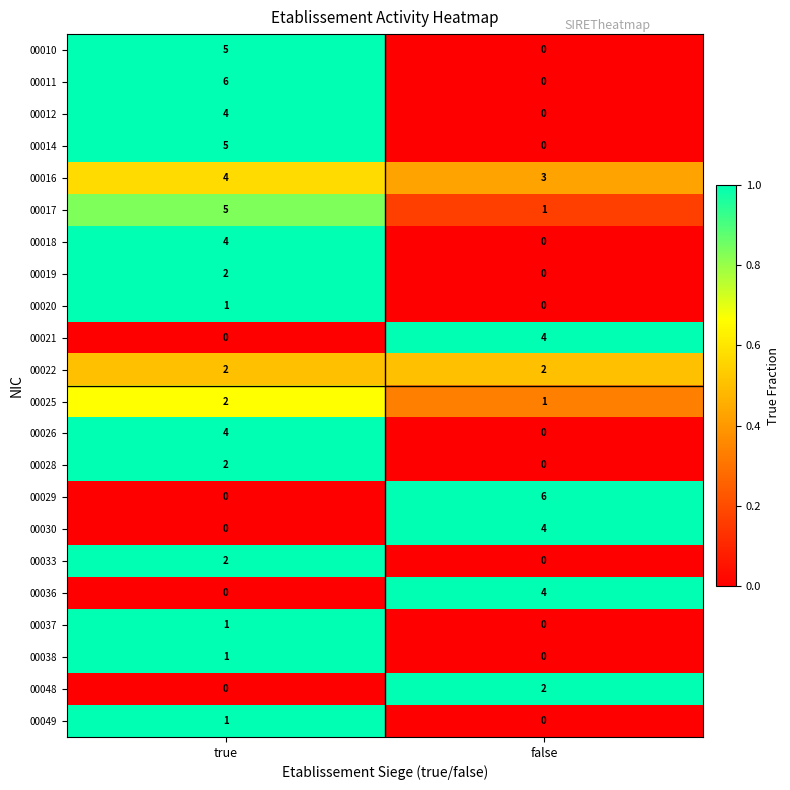

What is the maximum value for 00012?

4